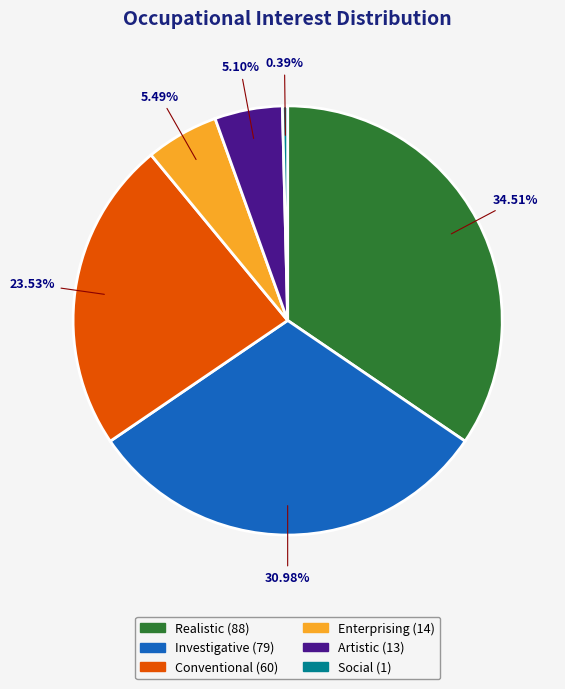

Between Investigative and Realistic, which is larger?

Realistic